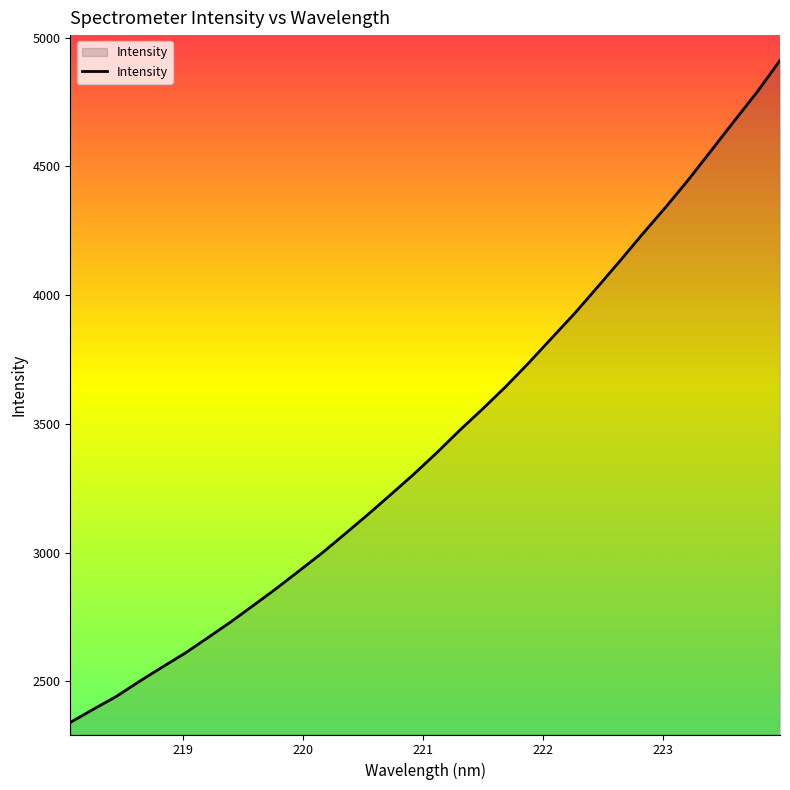

What is the difference between the maximum and minimum values?

2571.5